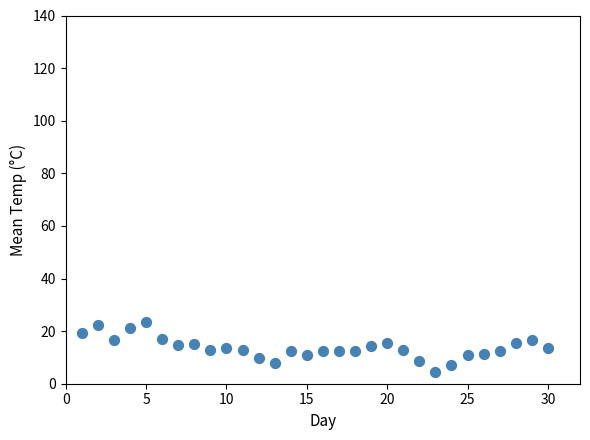

What is the range of Y values (max minus min)?

19.2